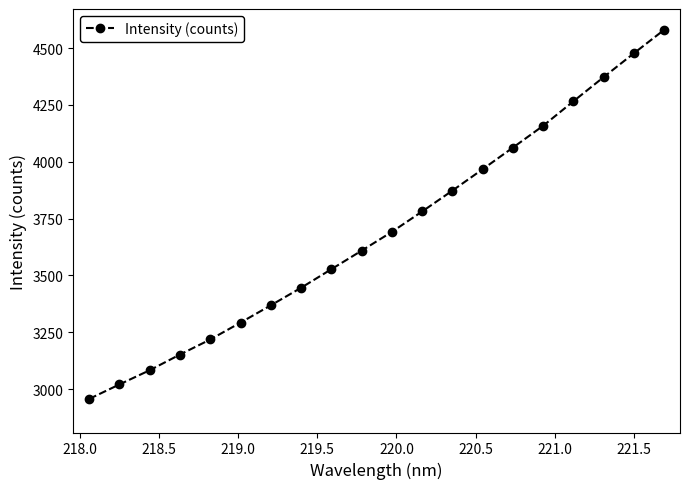

What is the greatest value displayed?

4580.5